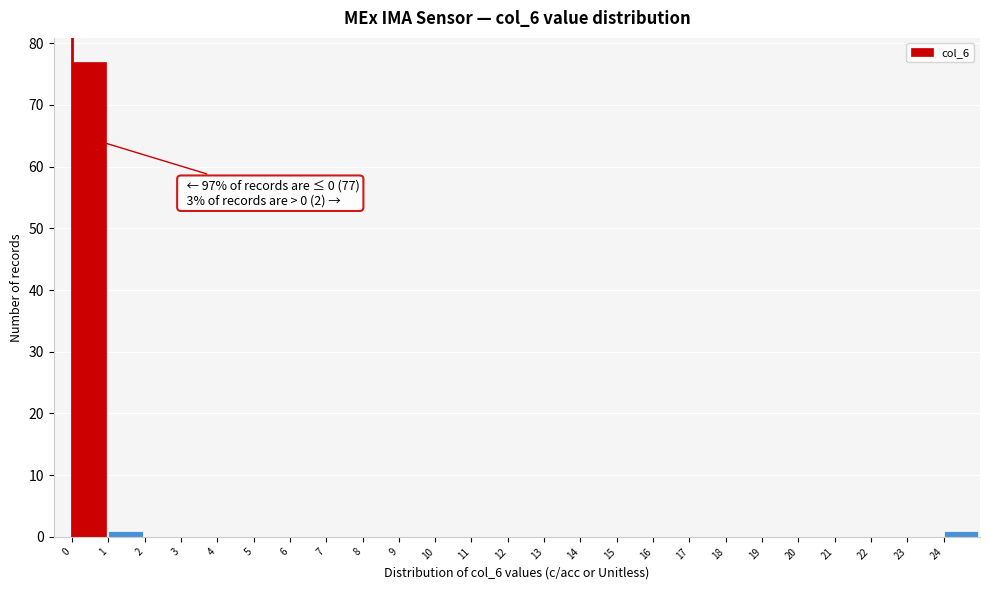

Over which range of the x-axis is the bar tallest?

0 to 1